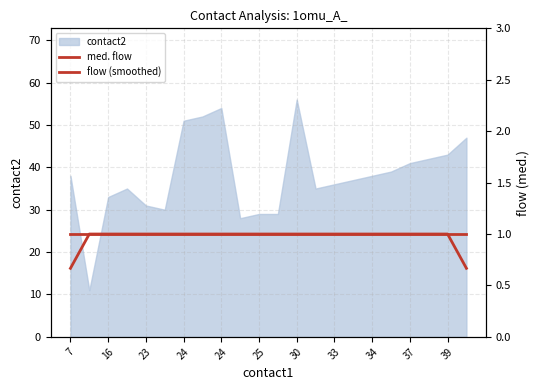

What is the value of the med. flow point at the 16th from the left?

1.0